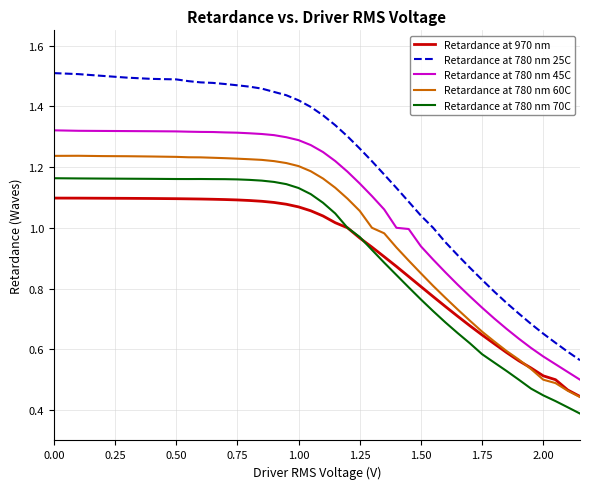

Which series has the largest range (max minus min)?

Retardance at 780 nm 25C